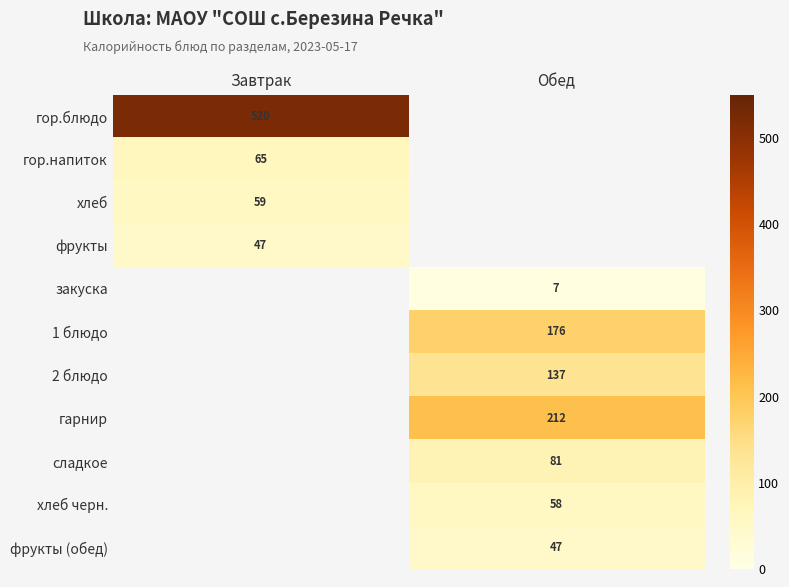

Is it true that 1 блюдо equals 47 at Обед?

False